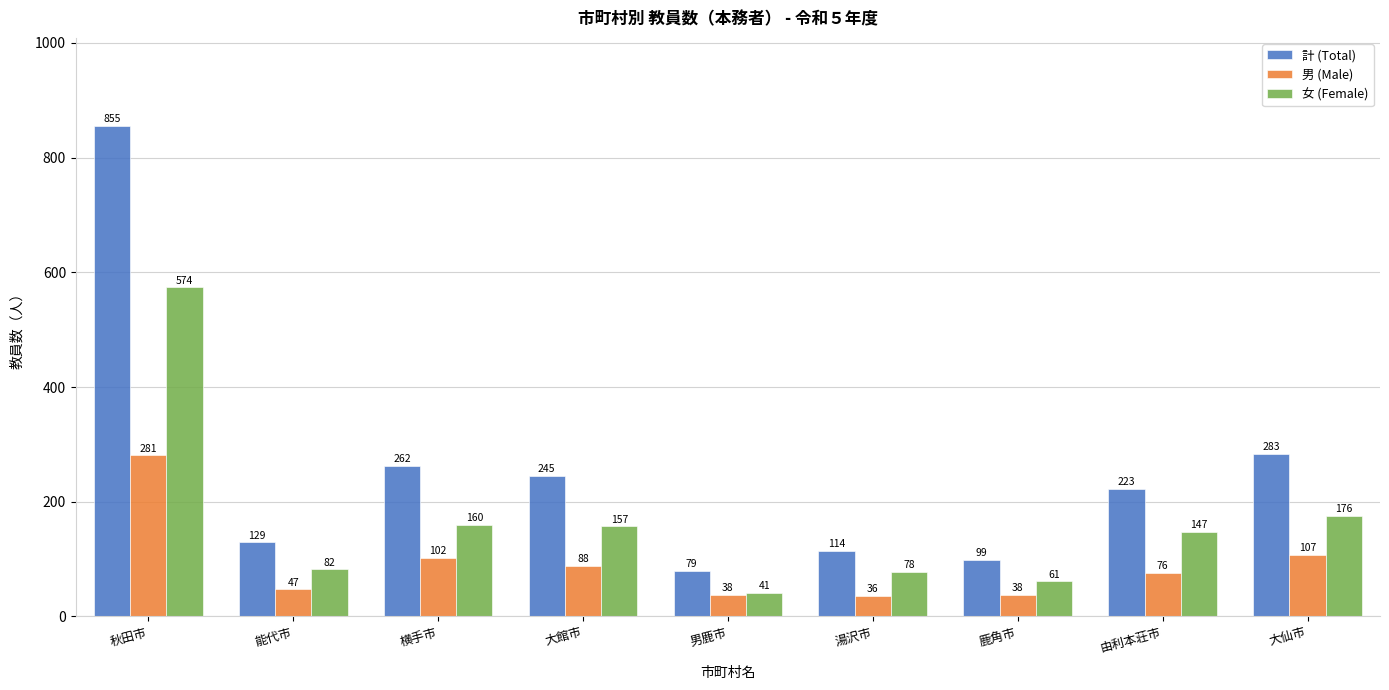

Is it true that 男 (Male) equals 38 at 男鹿市?

True